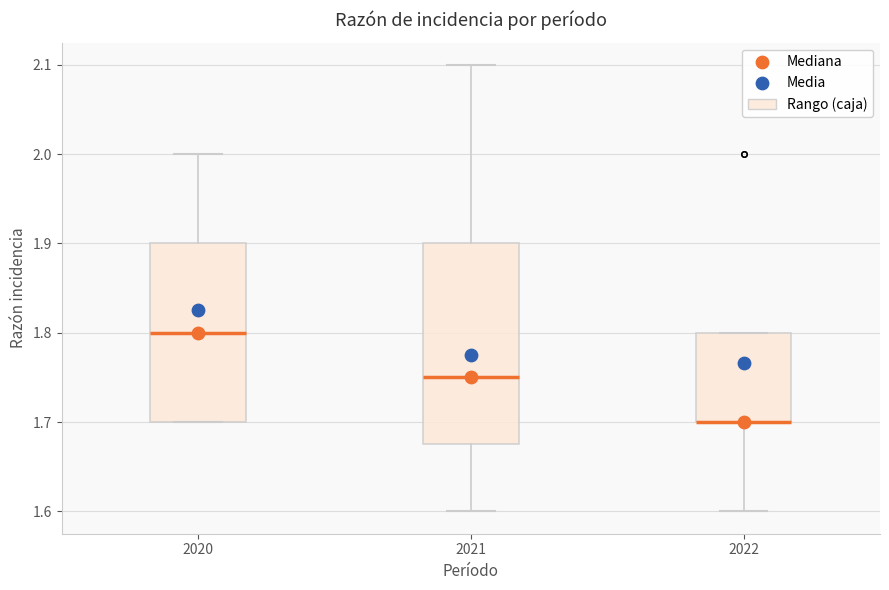

Where is the upper edge of the box at x = 2022 on the y-axis? The values are not printed on the chart, so give them approximately, as read against the axis.

1.80